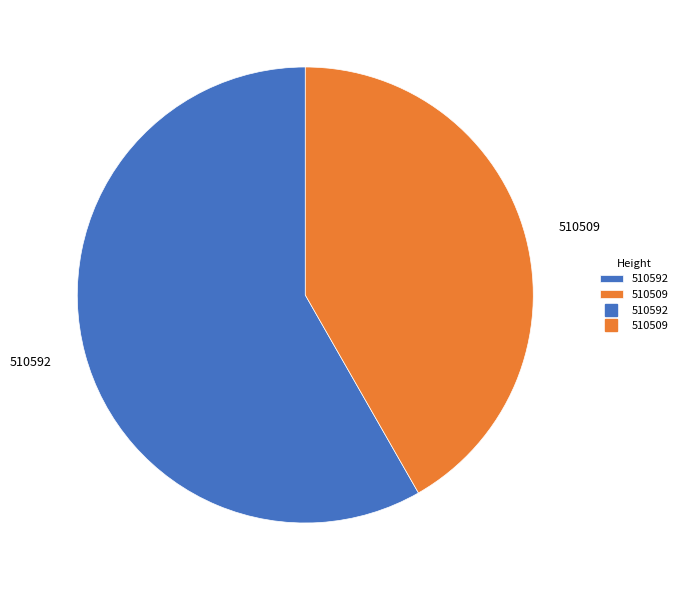

Which category accounts for the majority?

510592